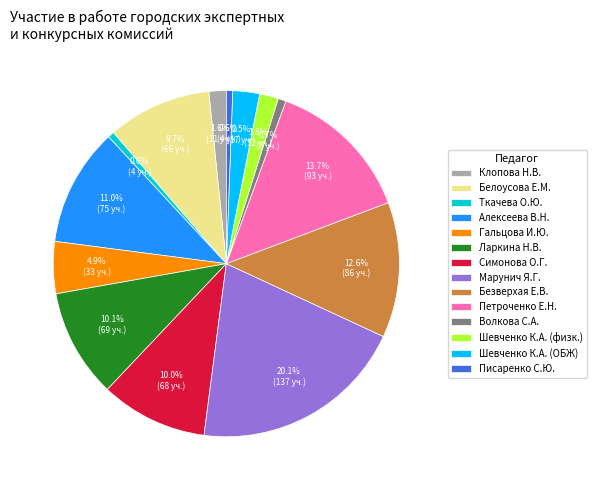

Which has a higher value, Марунич Я.Г. or Белоусова Е.М.?

Марунич Я.Г.